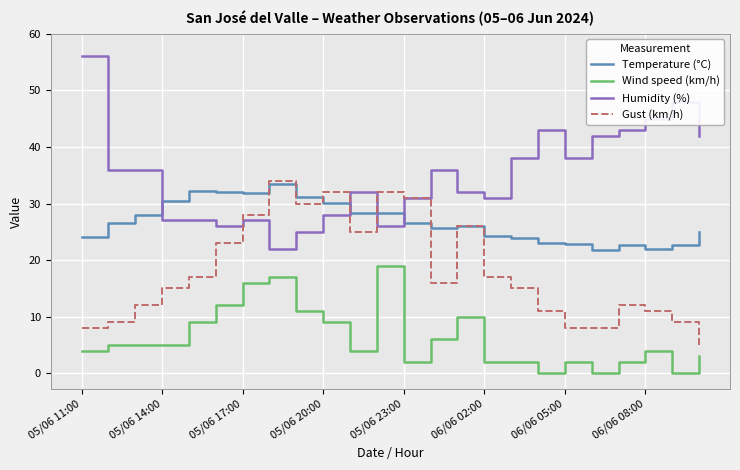

Which series has the largest total across all categories?

Humidity (%)